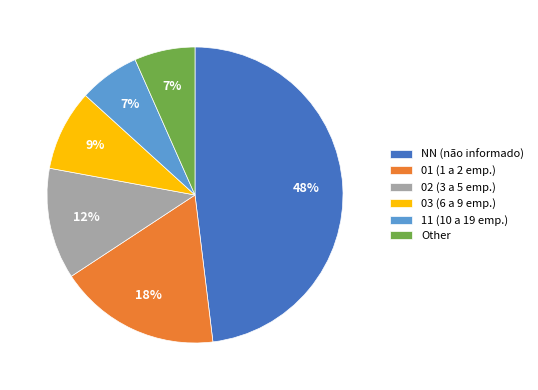

How many segments does this pie chart have?

6